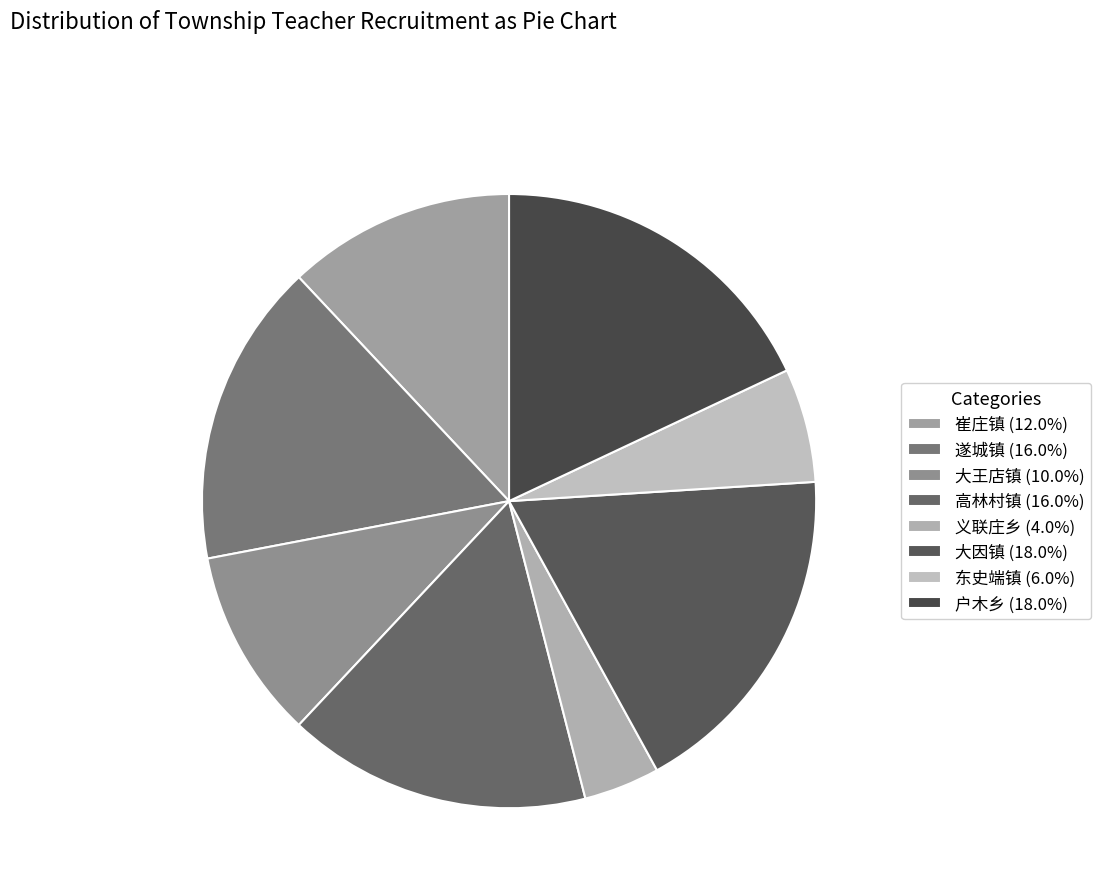

What is the largest slice in the pie chart?

大因镇